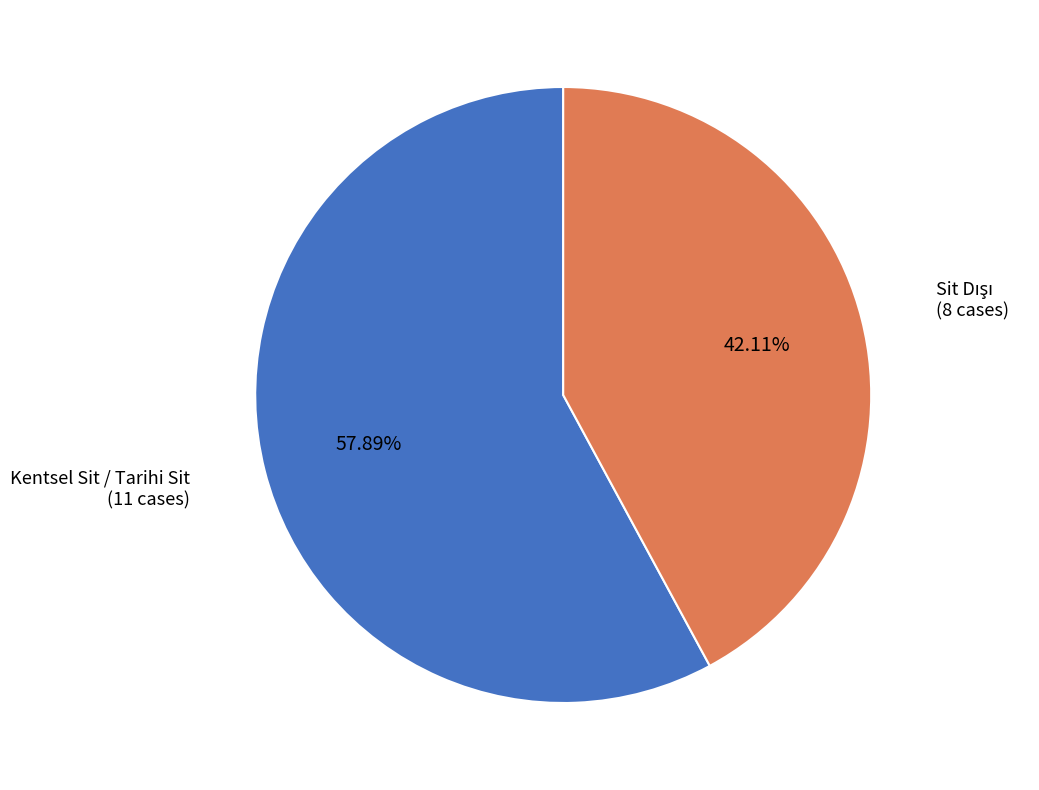

Is there any slice that represents more than half of the pie?

Yes